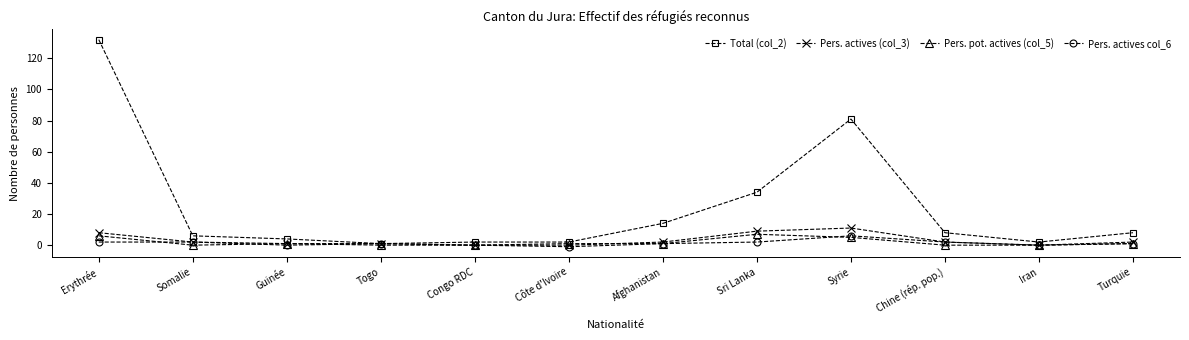

What is the label of the 12th point from the right?

Erythrée